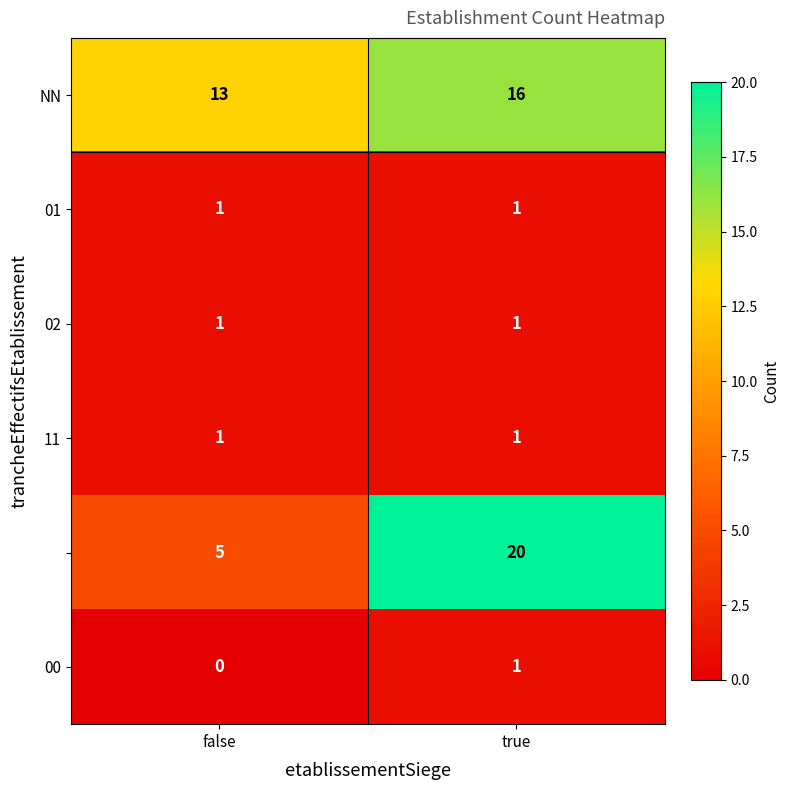

What is the greatest value displayed?

20